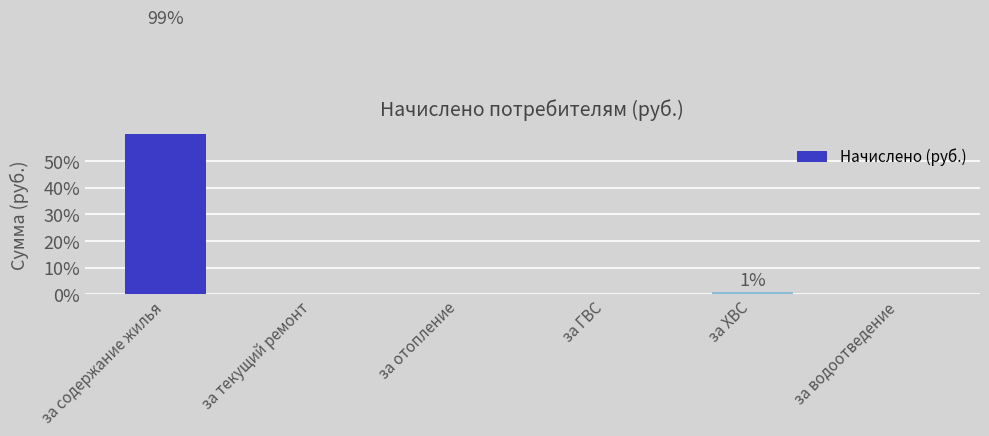

Rank the categories by value from highest to lowest.

за содержание жилья, за ХВС, за текущий ремонт, за отопление, за ГВС, за водоотведение